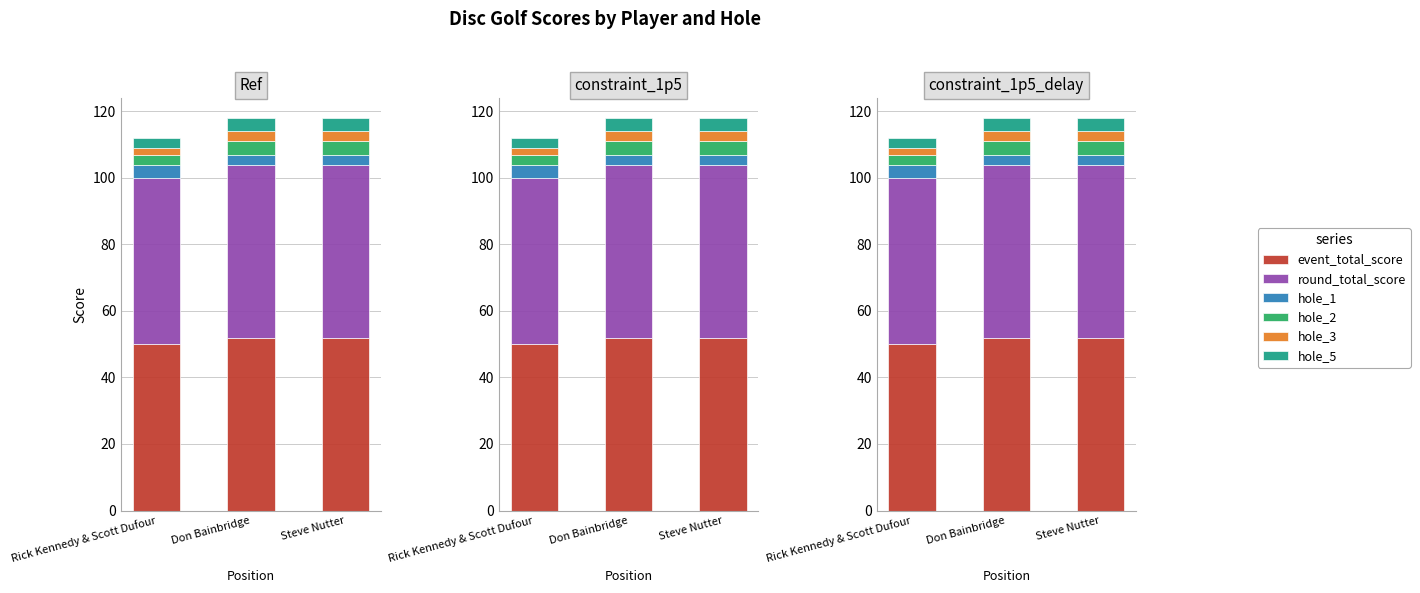

Reading right to left, what are all the values shown in this chart?

event_total_score: 52	52	50
round_total_score: 52	52	50
hole_1: 3	3	4
hole_2: 4	4	3
hole_3: 3	3	2
hole_5: 4	4	3